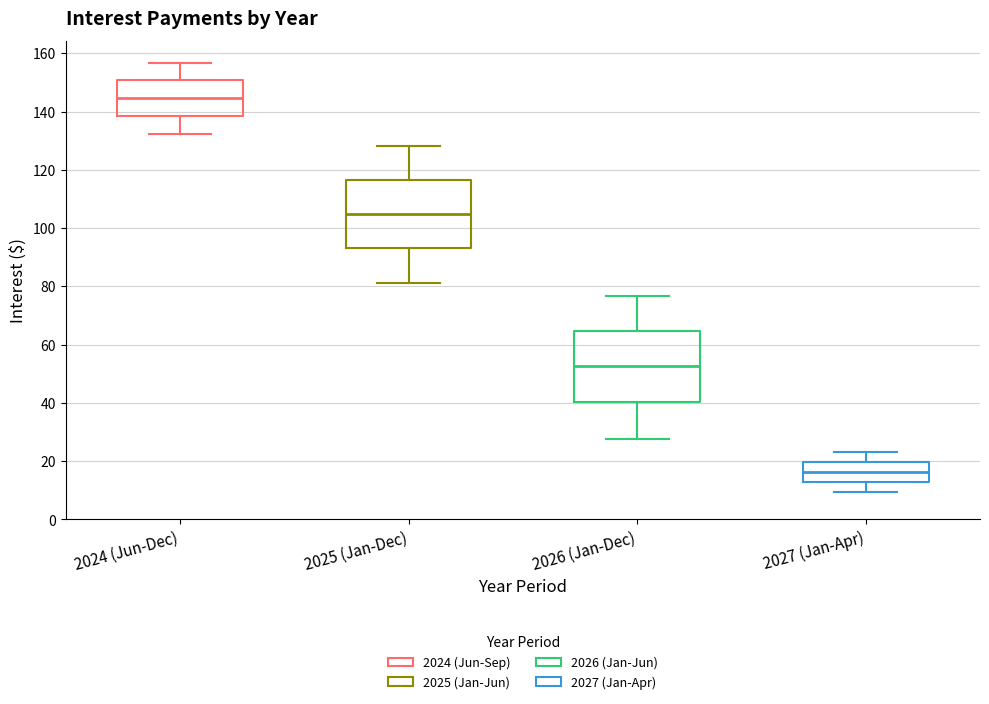

Which box's median line is the lowest?

2027 (Jan-Apr)